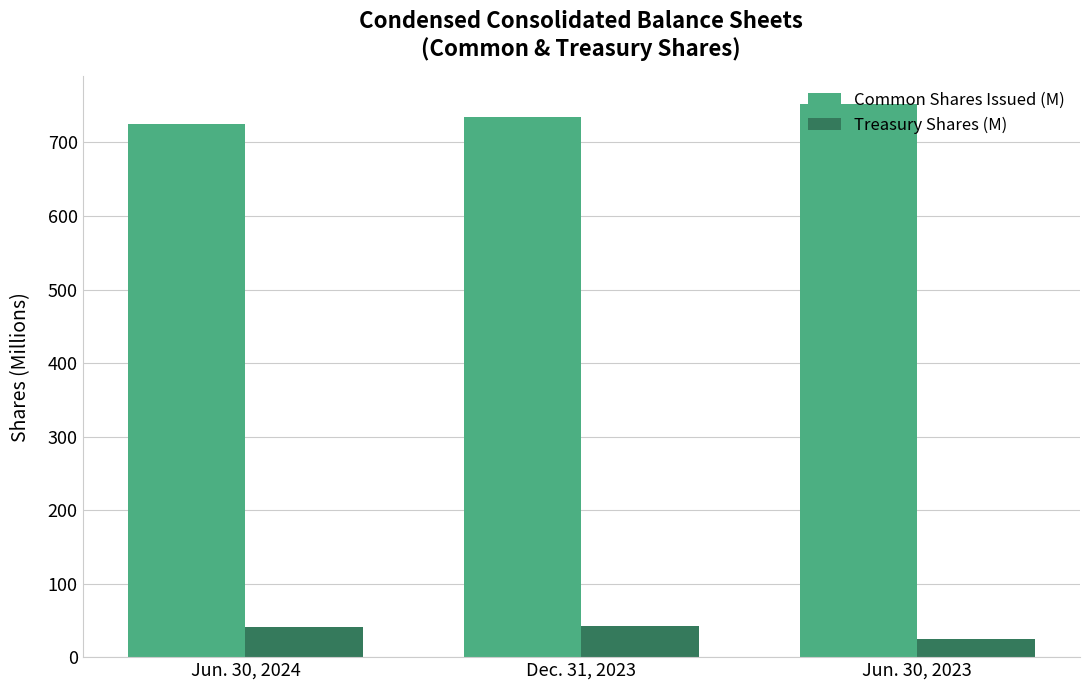

What is the label of the 2nd bar from the left?

Dec. 31, 2023